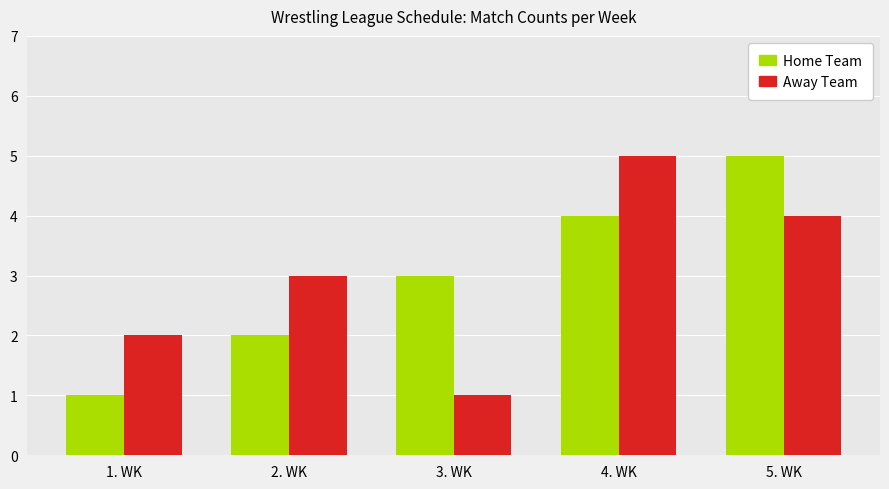

Is the value of Away Team at 5. WK greater than the value of Home Team at 2. WK?

Yes